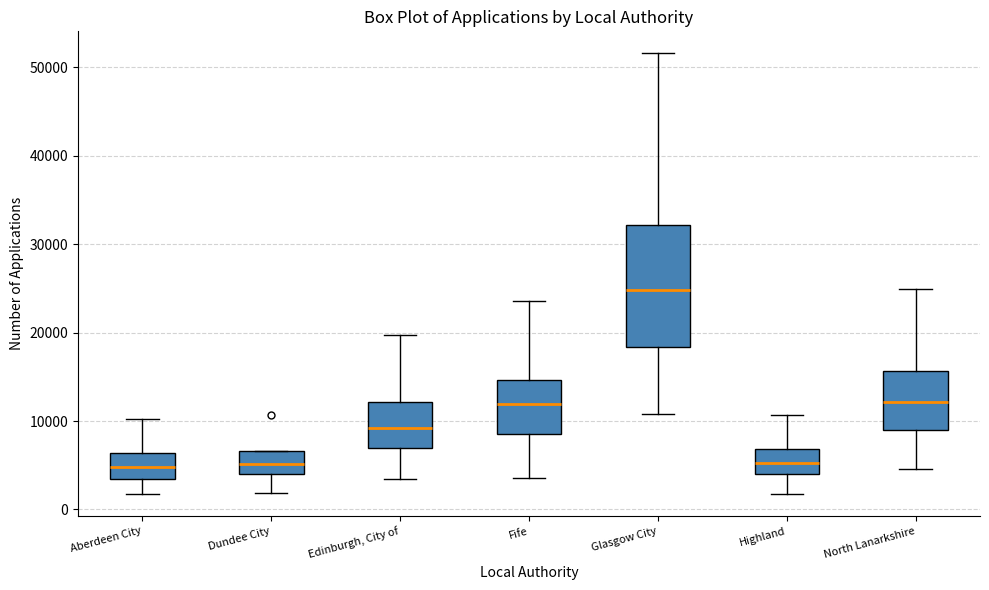

Which box has the highest median line?

Glasgow City